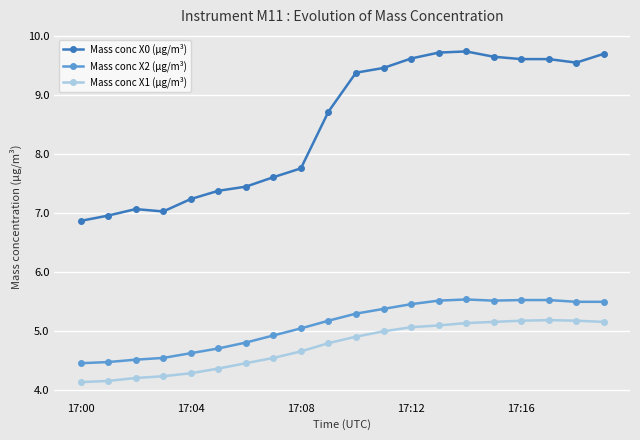

Which series has the largest total across all categories?

Mass conc X0 (μg/m³)